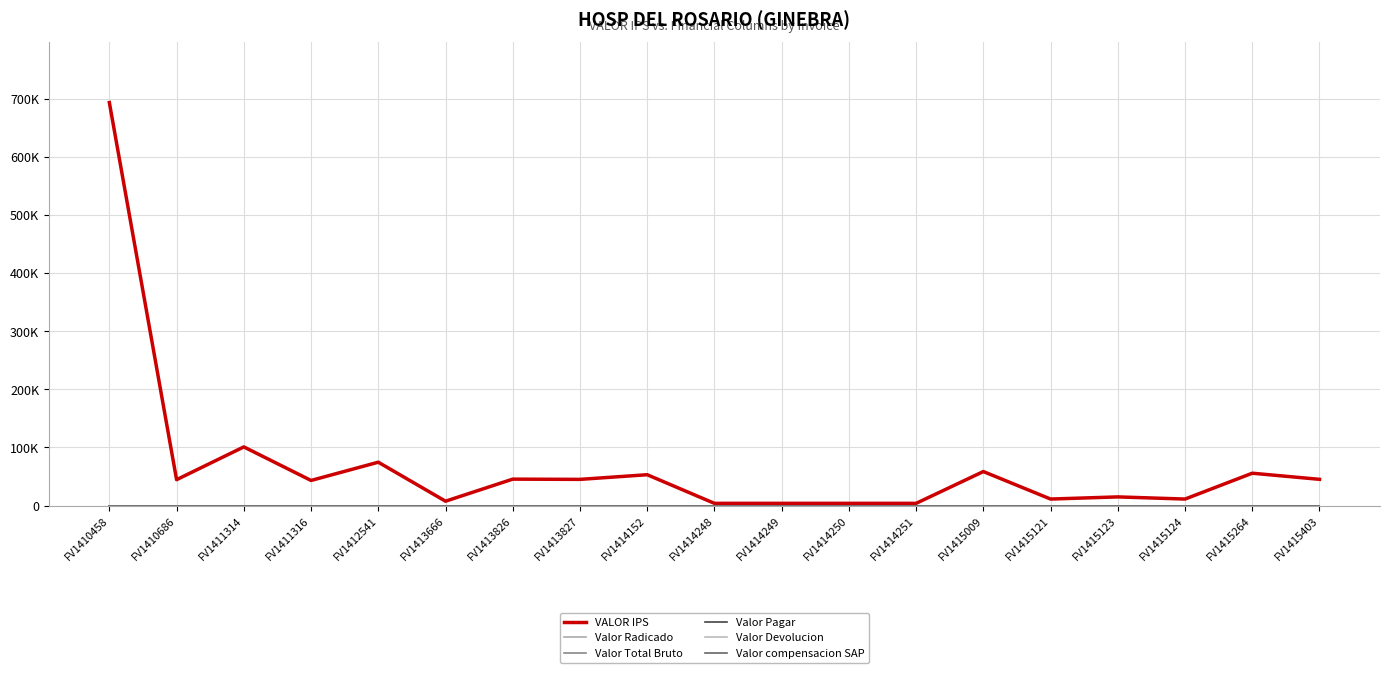

Which series has the widest spread of values?

VALOR IPS